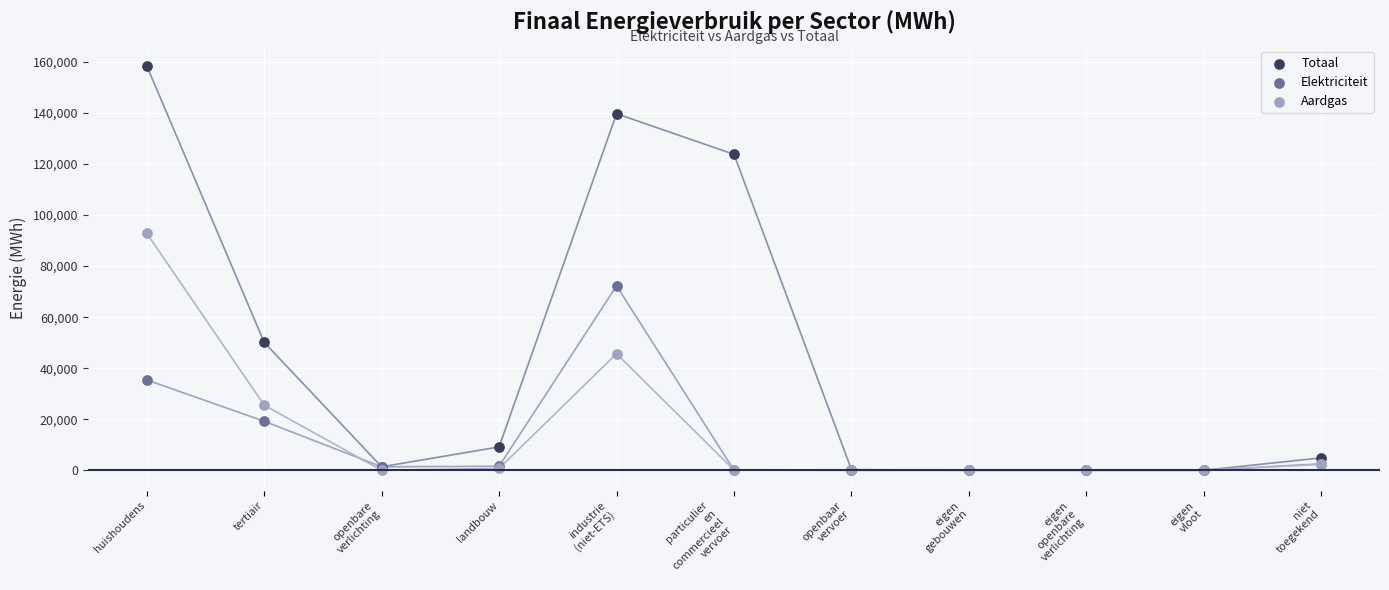

What are all the series names shown in the legend?

Totaal, Elektriciteit, Aardgas